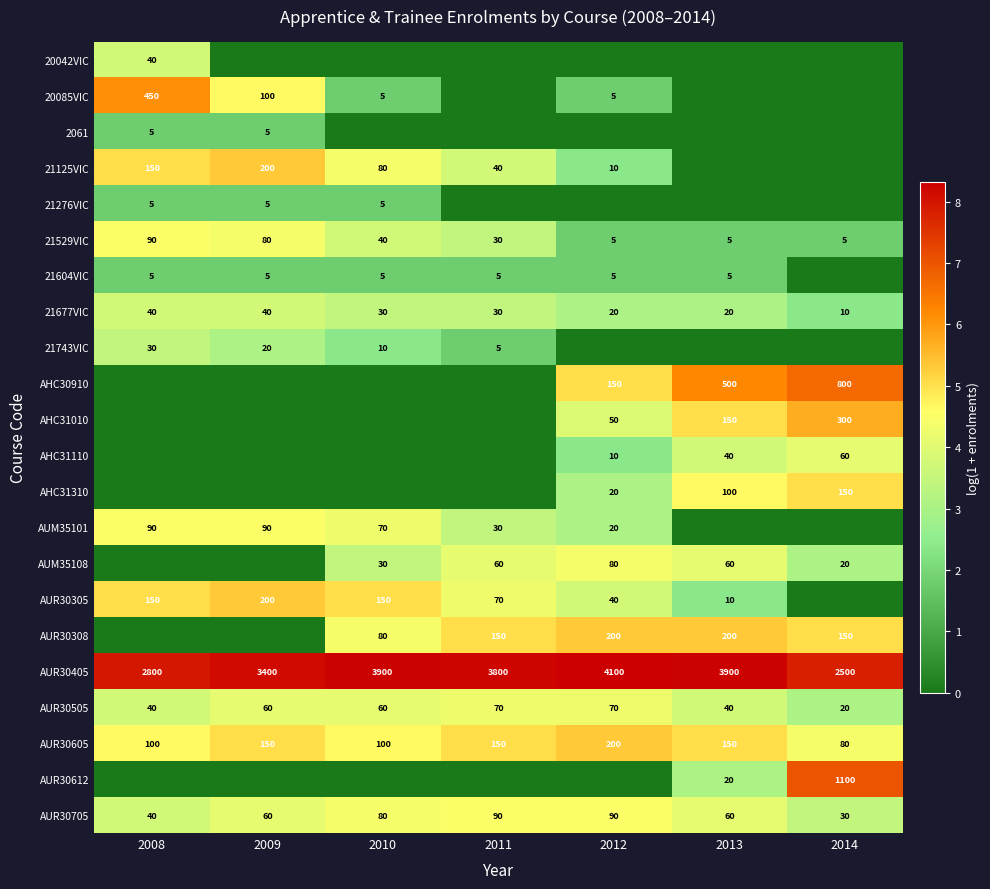

True or false: AUR30405 has a value of 3900 at 2013.

True